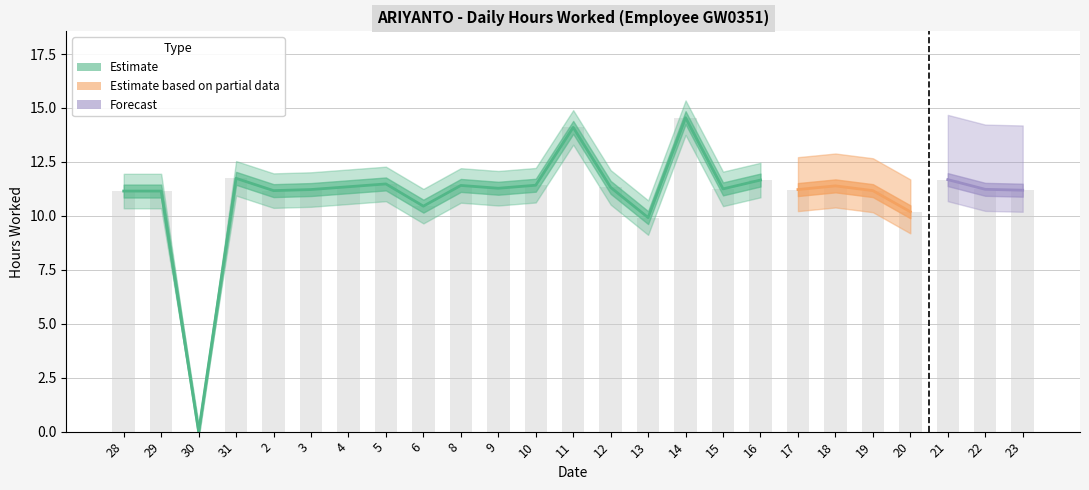

Rank the categories by value from highest to lowest.

14, 11, 31, 21, 16, 5, 10, 8, 18, 4, 12, 9, 15, 22, 3, 17, 23, 2, 19, 28, 29, 6, 20, 13, 30